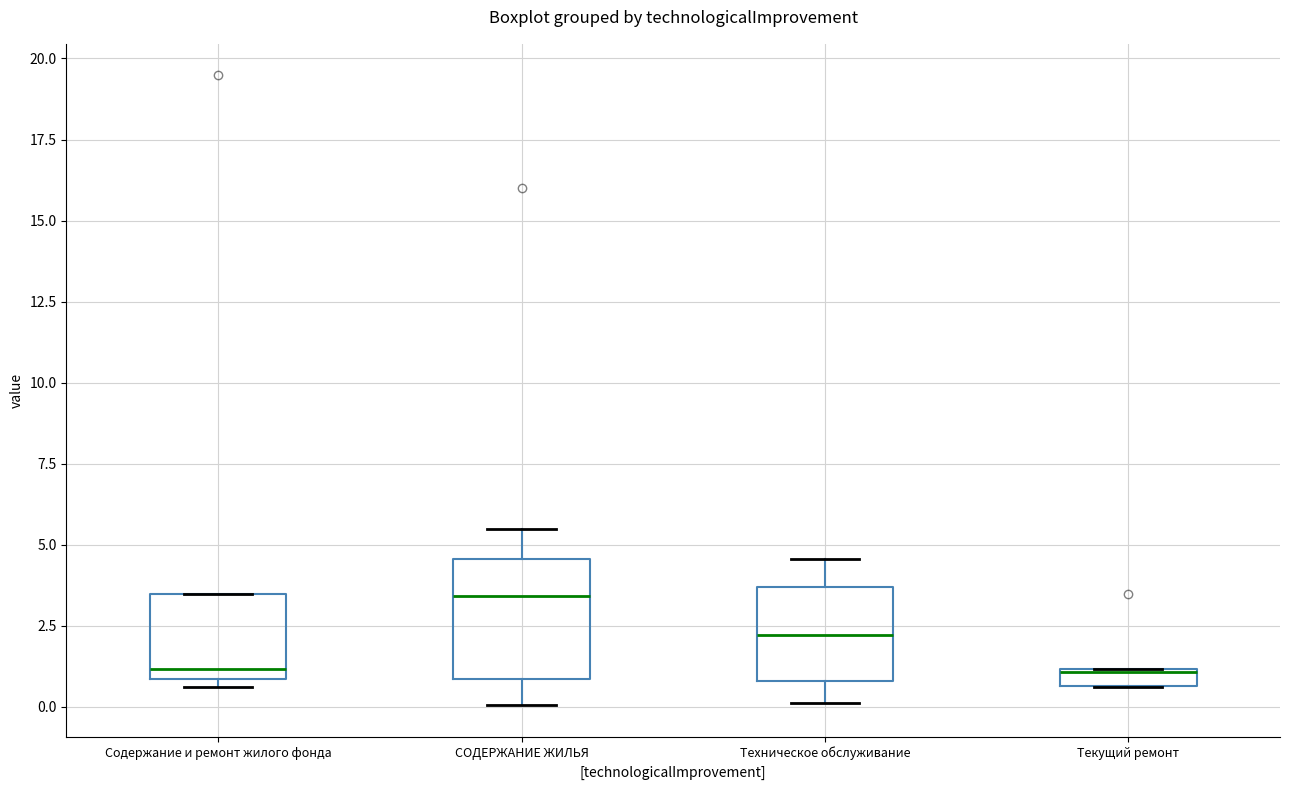

Which box is the tallest, from its lower edge to its upper edge?

СОДЕРЖАНИЕ ЖИЛЬЯ